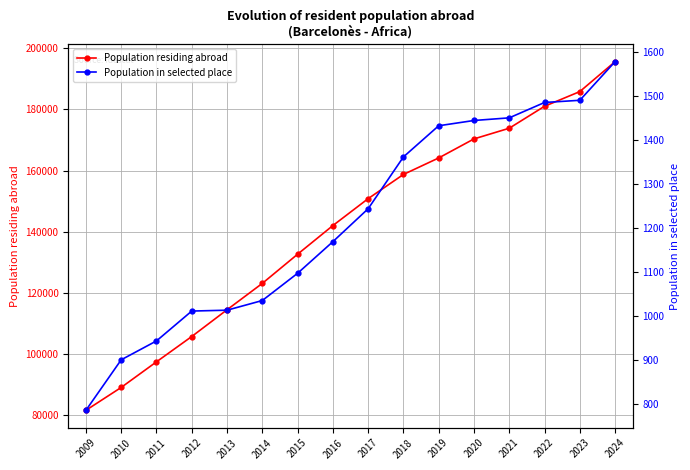

Where is Population residing abroad nearest to the value 138570?

2016